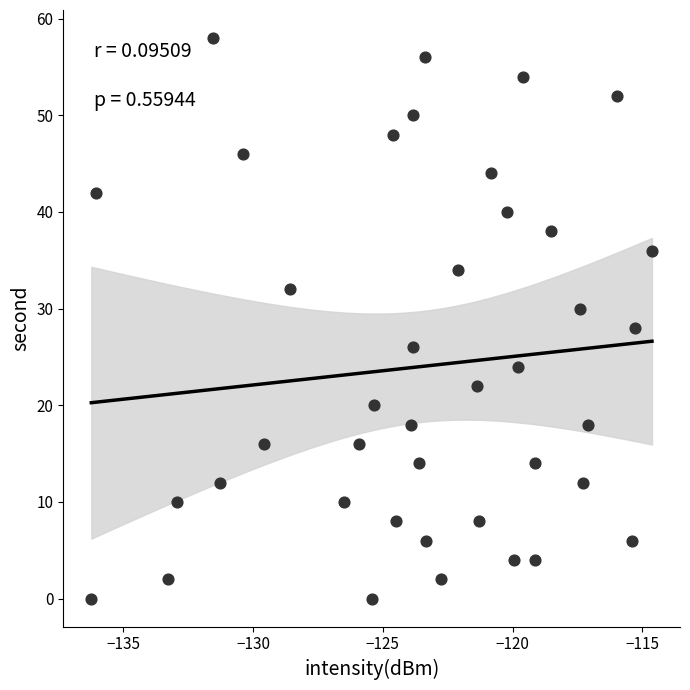

What is the range of Y values (max minus min)?

58